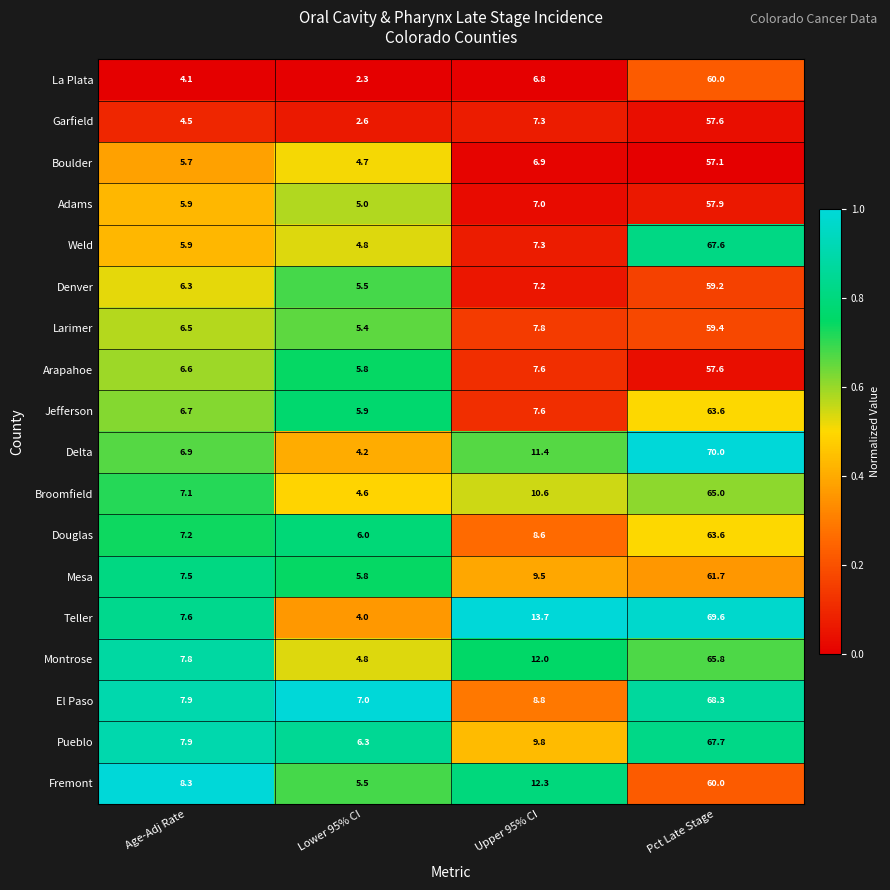

Count the number of categories in the chart.

4